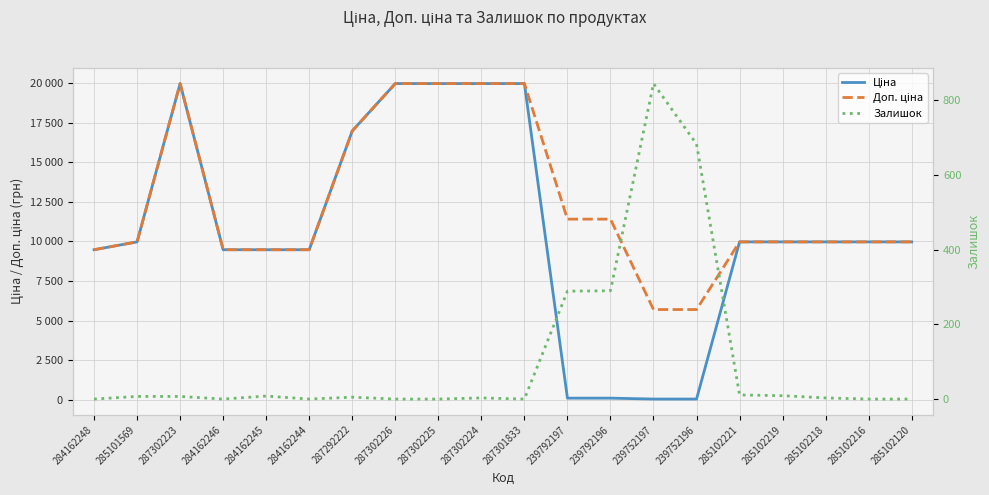

How many times do Ціна and Залишок cross each other?

2